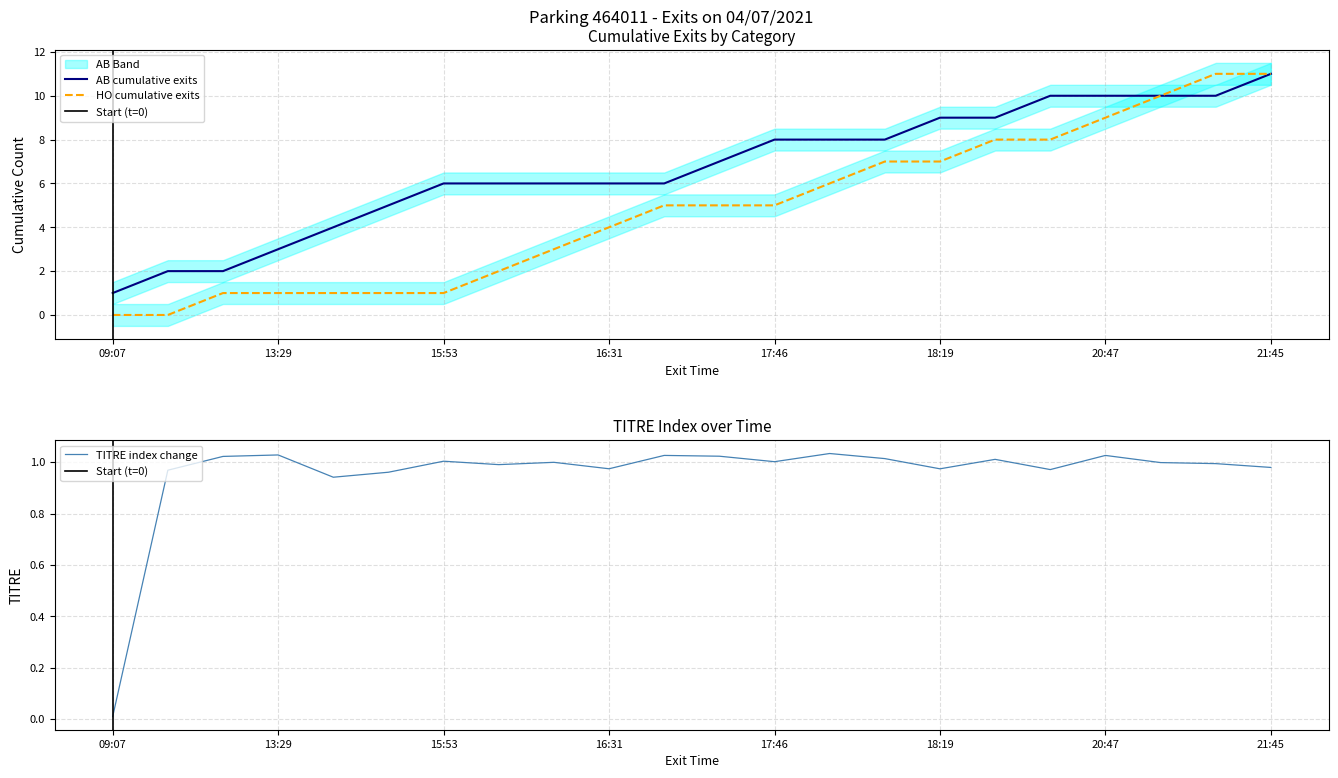

What is the label of the 3rd point from the right?

20:52